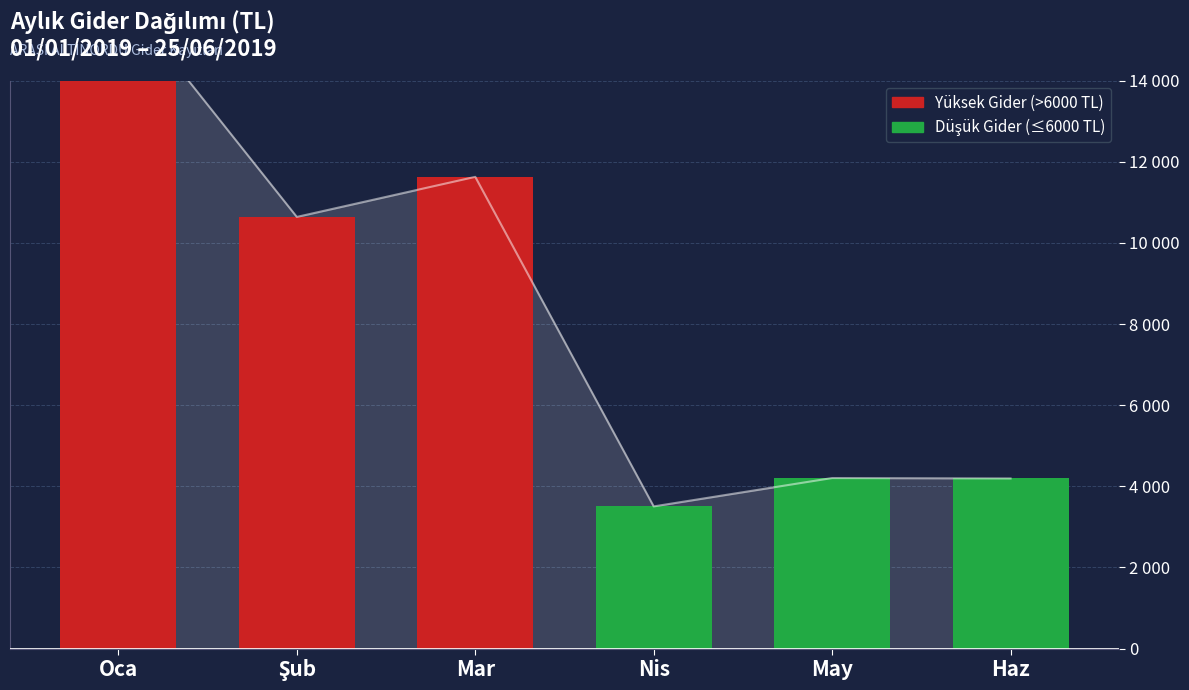

The Yüksek Gider series shows 5691.6 at Haz. True or false?

False